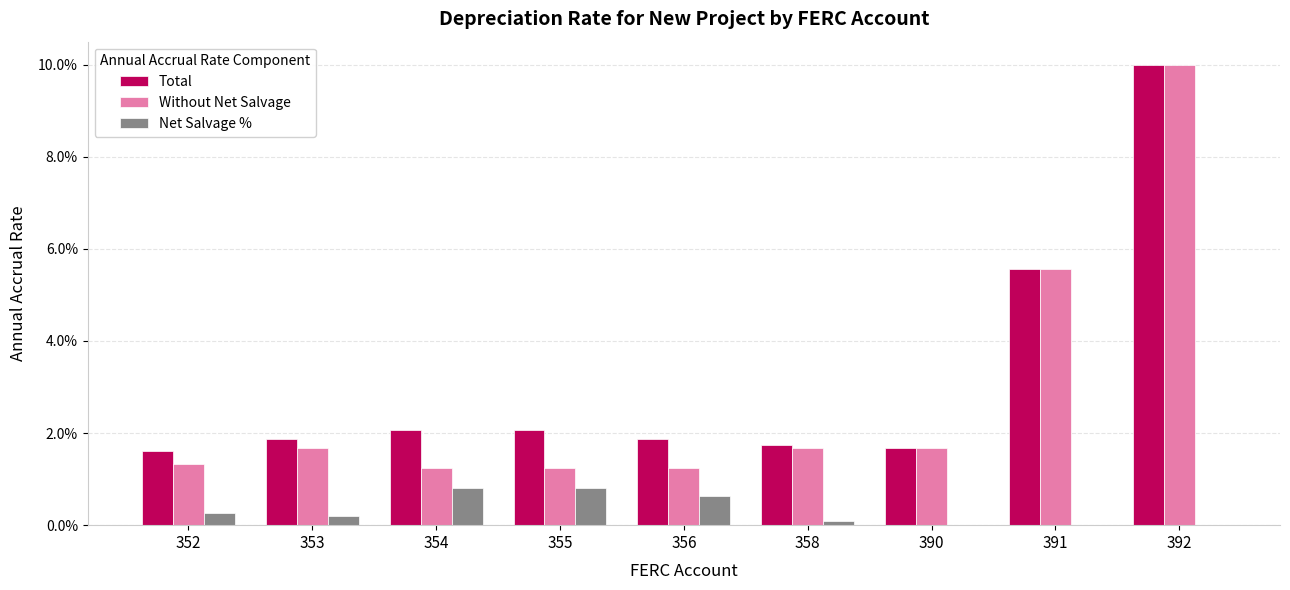

What are all the series names shown in the legend?

Total, Without Net Salvage, Net Salvage %